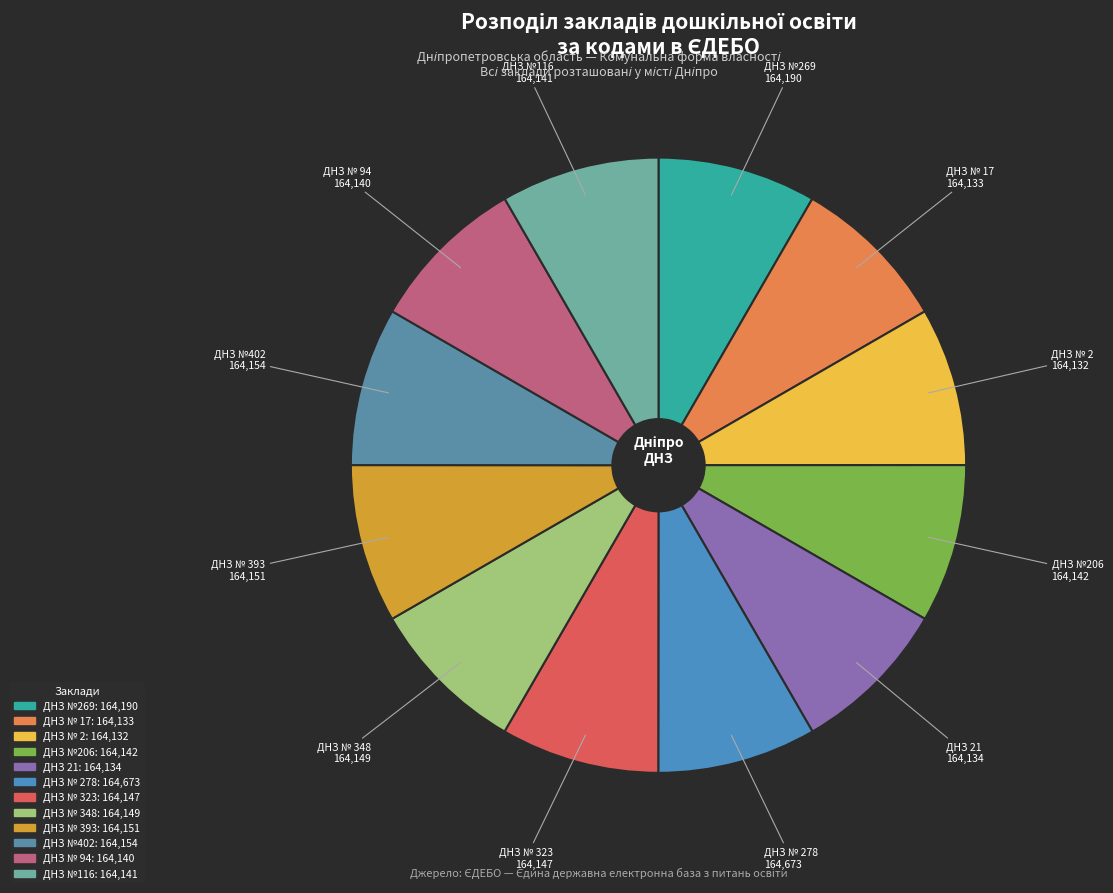

Which slice is the largest?

ДНЗ № 278